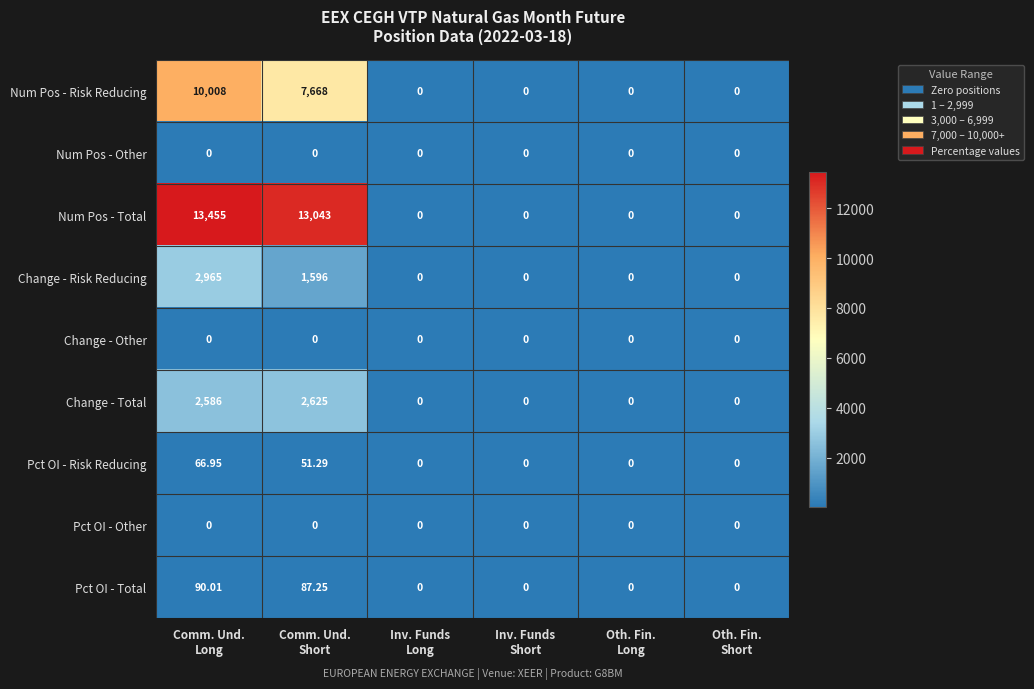

Which series has the largest total across all categories?

Num Pos - Total